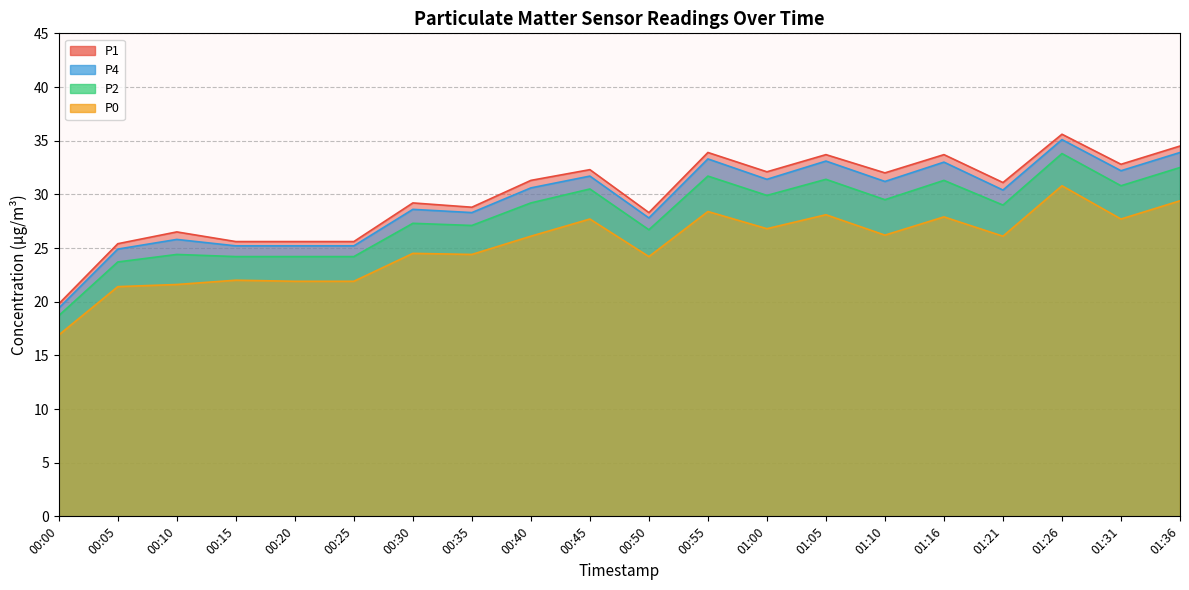

Between 00:40 and 00:55, which series saw the biggest shift?

P4